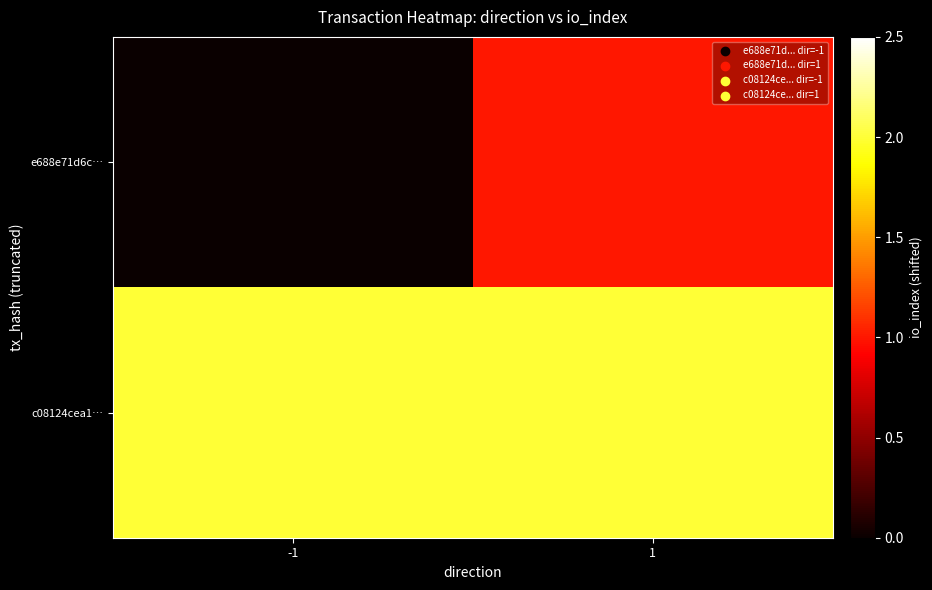

At 1, list the series in order from smallest to largest.

e688e71d6c…, c08124cea1…